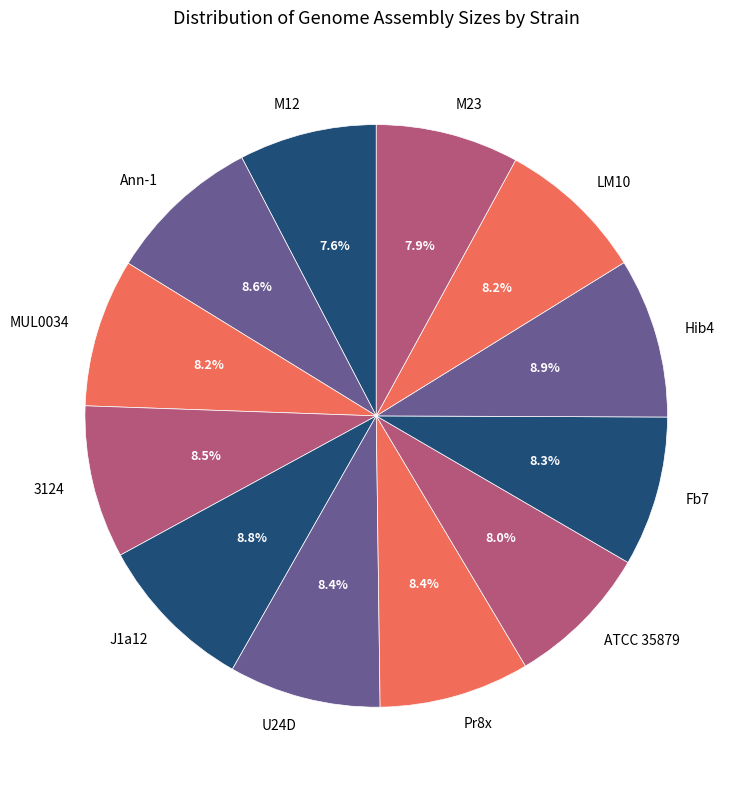

Do Hib4 and J1a12 together represent more than half of the pie?

No